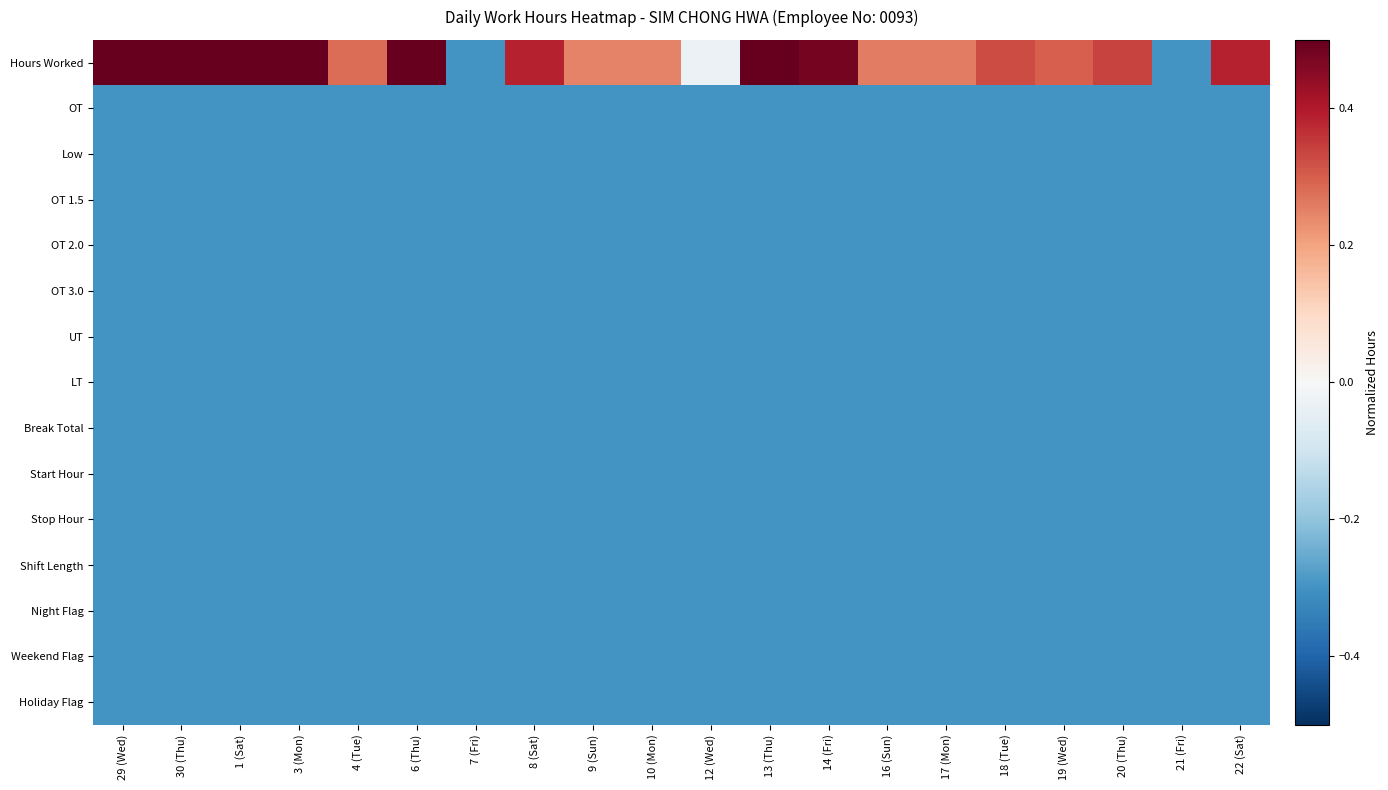

What is the total value across all series at 4 (Tue)?

-3.9